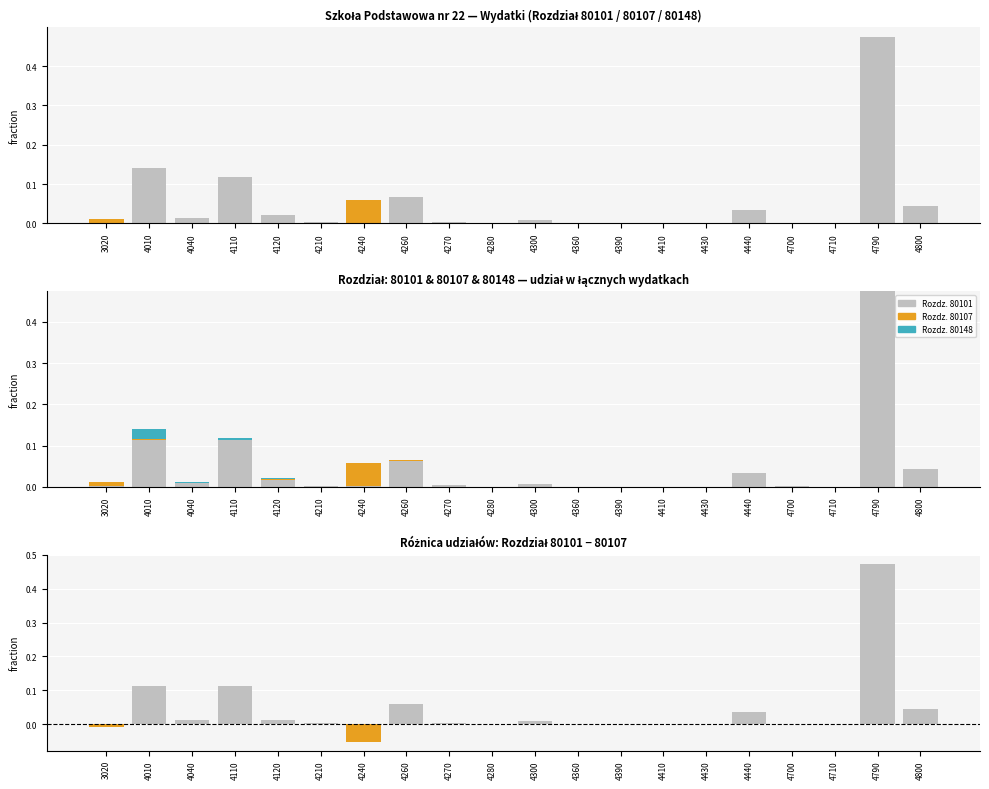

Reading left to right, extract all data points from this chart.

3020=-0.0	4010=0.1	4040=0.0	4110=0.1	4120=0.0	4210=0.0	4240=-0.1	4260=0.1	4270=0.0	4280=0.0	4300=0.0	4360=0.0	4390=0.0	4410=0.0	4430=0.0	4440=0.0	4700=0.0	4710=0.0	4790=0.5	4800=0.0